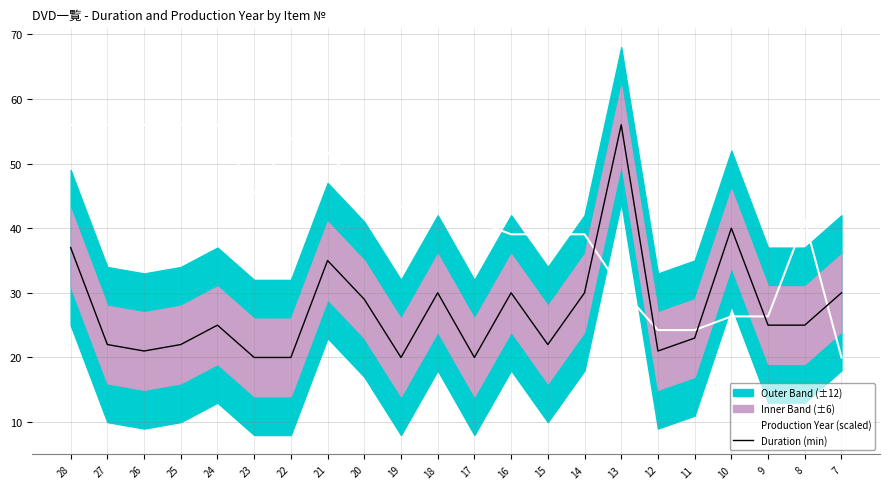

Is this an area chart (filled region under the line)?

No